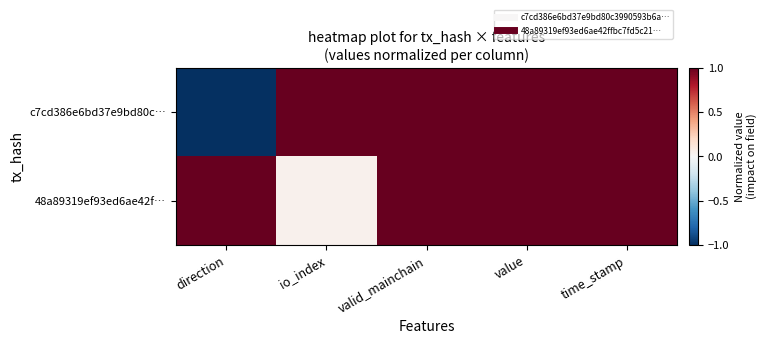

What is the minimum value shown in the chart?

-1.0